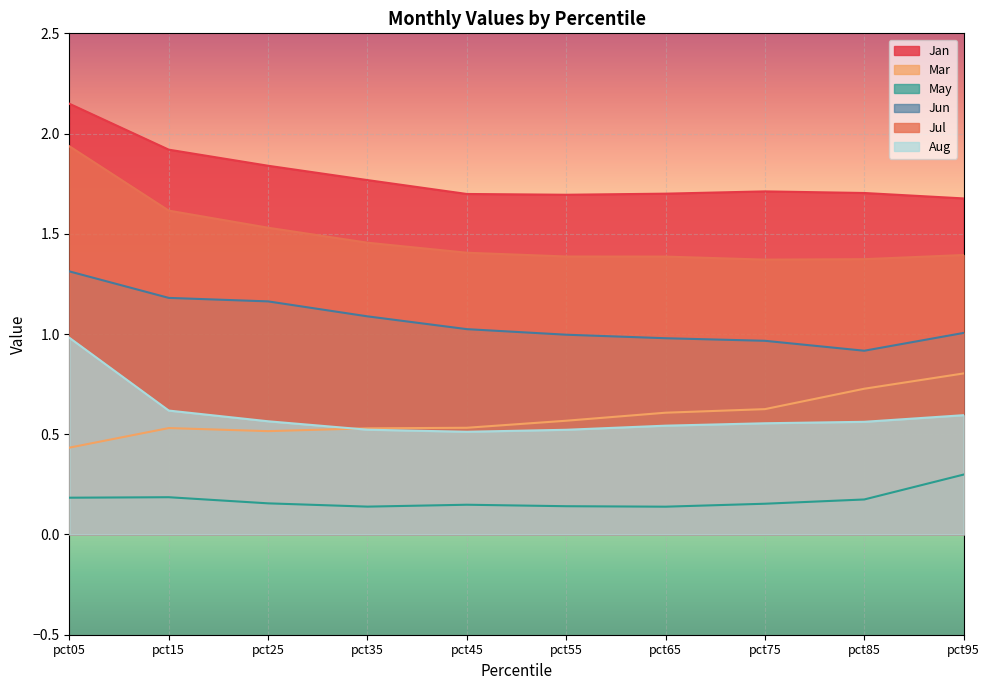

Which series has the largest total across all categories?

Jan